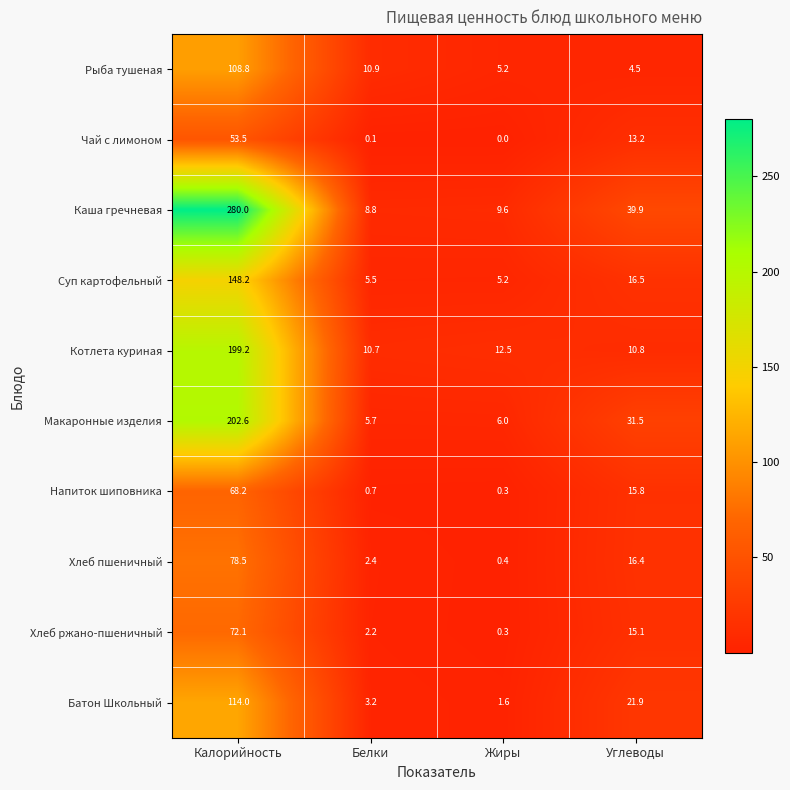

Rank the series at Калорийность from highest to lowest value.

Каша гречневая, Макаронные изделия, Котлета куриная, Суп картофельный, Батон Школьный, Рыба тушеная, Хлеб пшеничный, Хлеб ржано-пшеничный, Напиток шиповника, Чай с лимоном